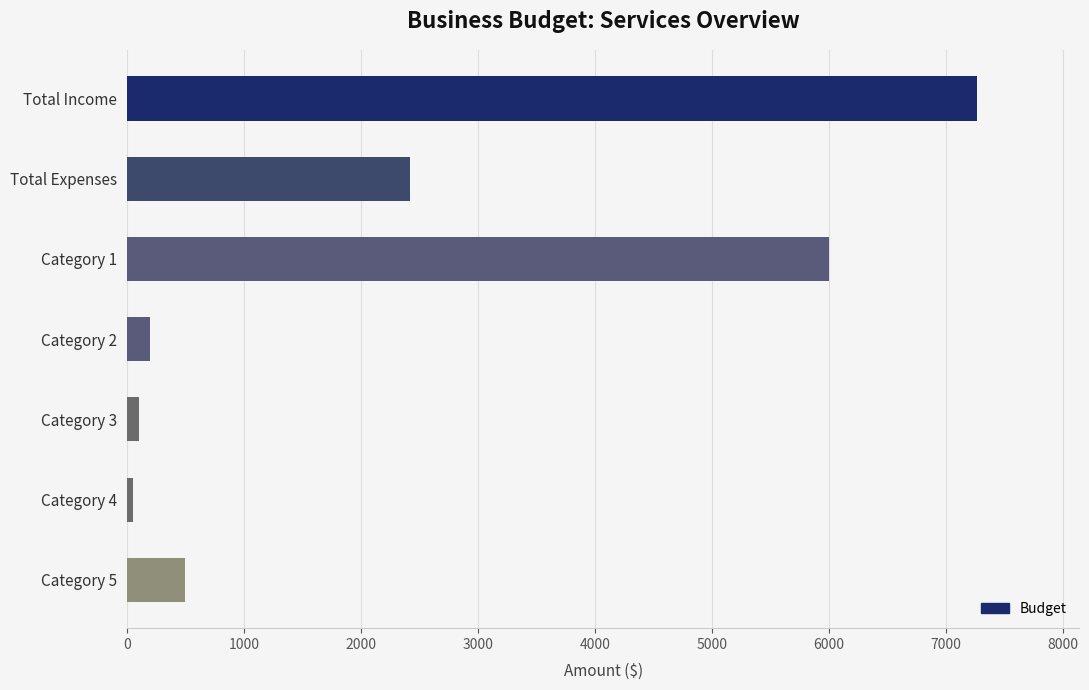

What is the greatest value displayed?

7270